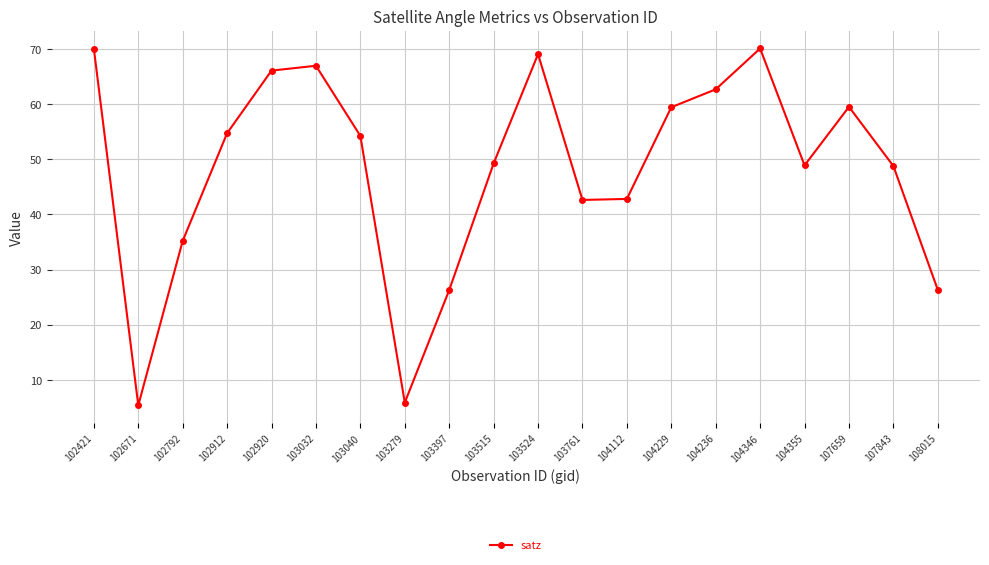

How many lines are shown in the chart?

1